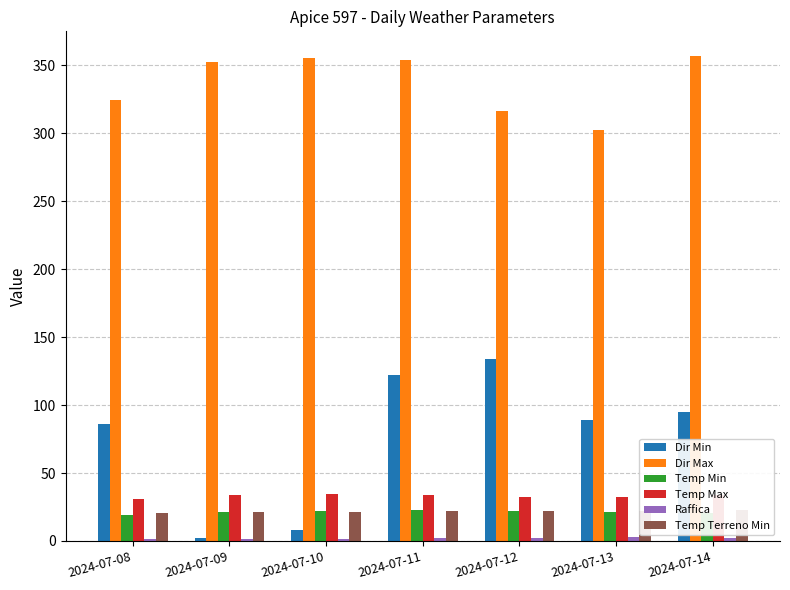

List the labels in order of Temp Terreno Min value, smallest first.

2024-07-08, 2024-07-09, 2024-07-10, 2024-07-11, 2024-07-12, 2024-07-13, 2024-07-14